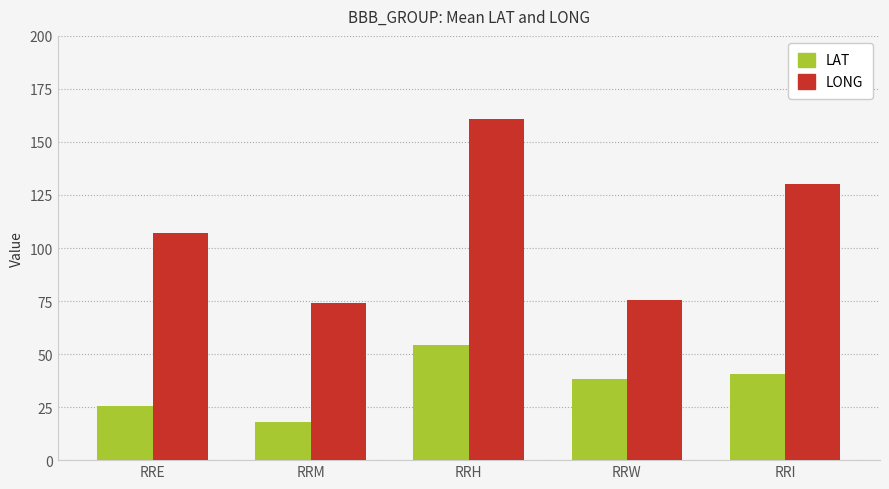

Which label corresponds to the smallest value in the chart?

RRM